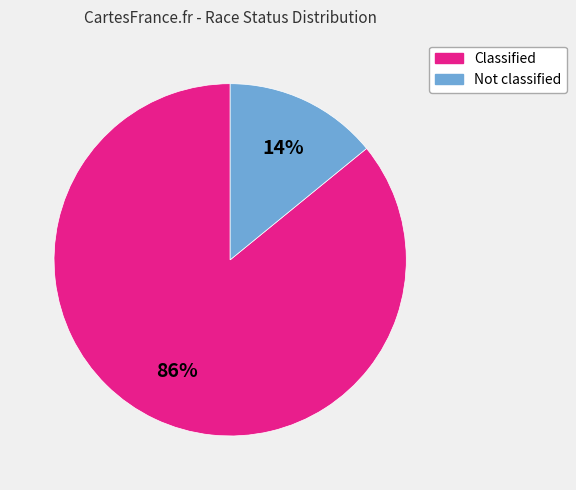

To the nearest percent, what portion does Not classified represent?

14%